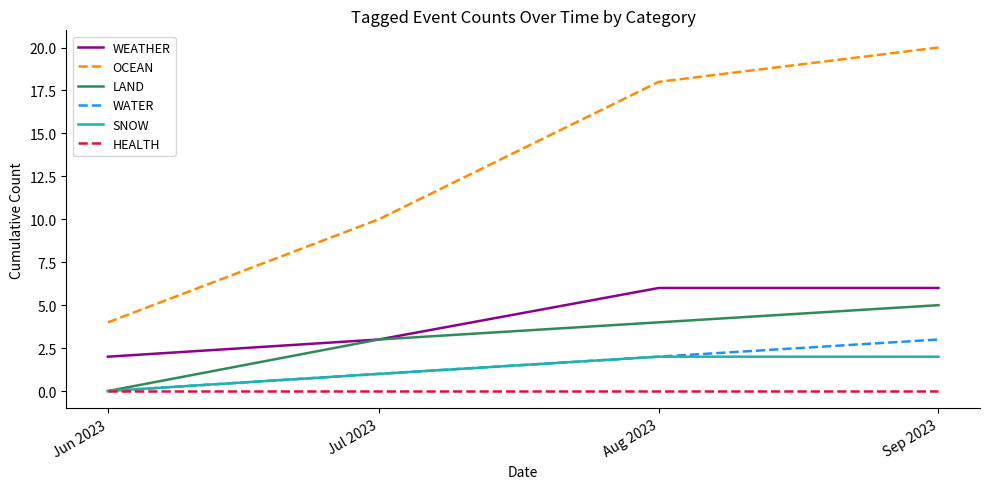

How many distinct data groups are displayed?

6